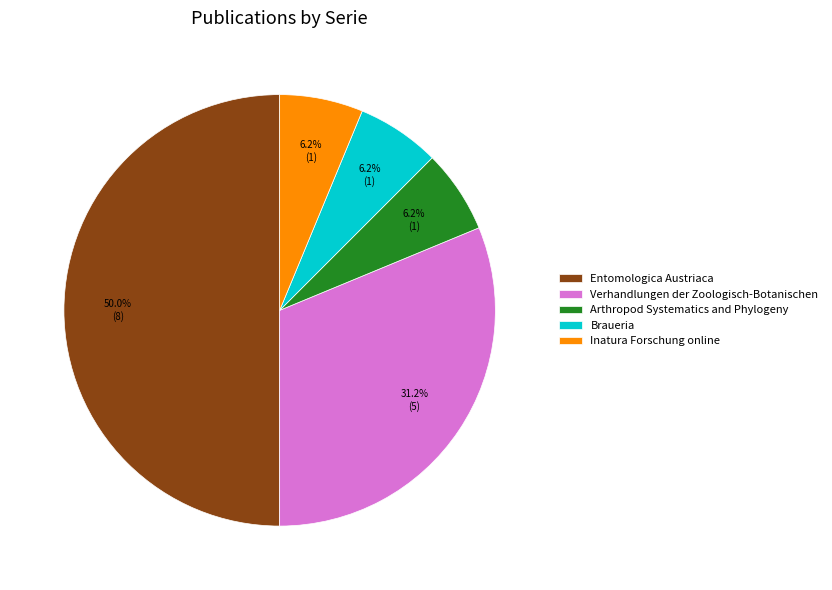

Do Arthropod Systematics and Phylogeny and Verhandlungen der Zoologisch-Botanischen together represent more than half of the pie?

No